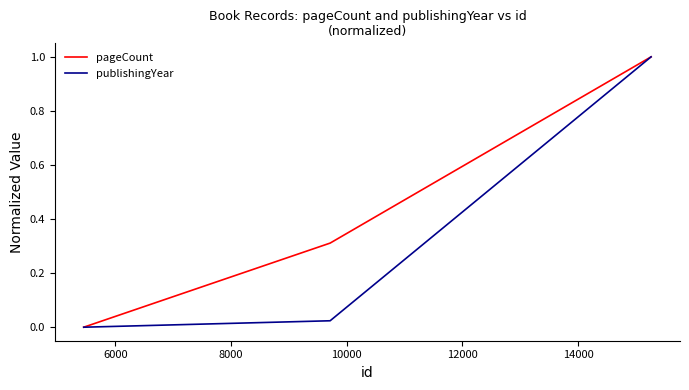

List the series in order of their overall mean, highest first.

pageCount, publishingYear